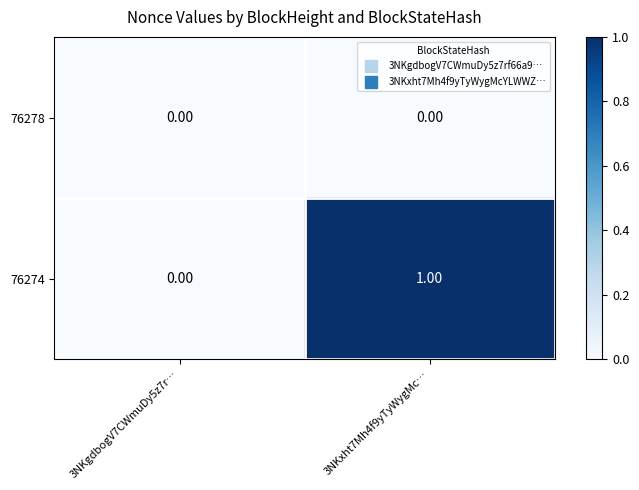

What is the total value across all series at 3NKxht7Mh4f9yTyWygMc…?

1